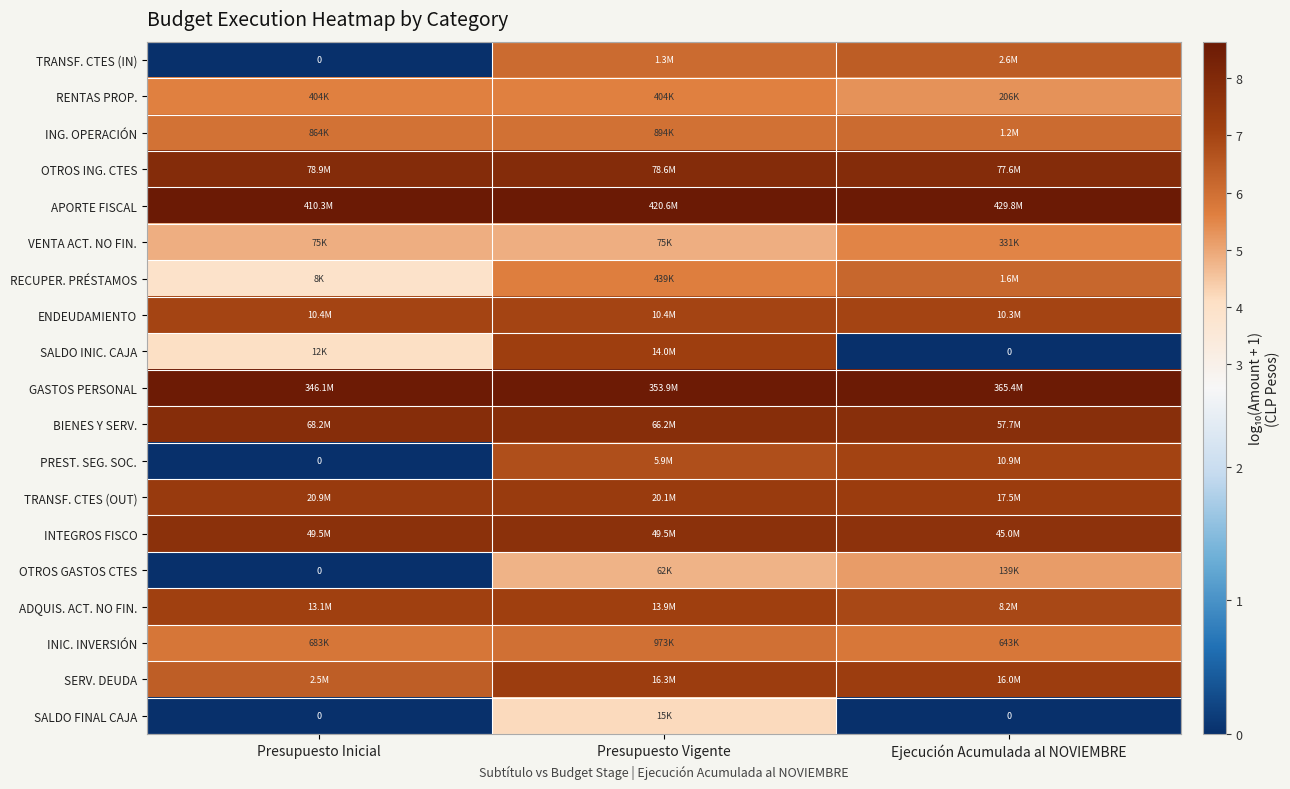

True or false: RECUPER. PRÉSTAMOS has a value of 2.8 at Ejecución Acumulada al NOVIEMBRE.

False